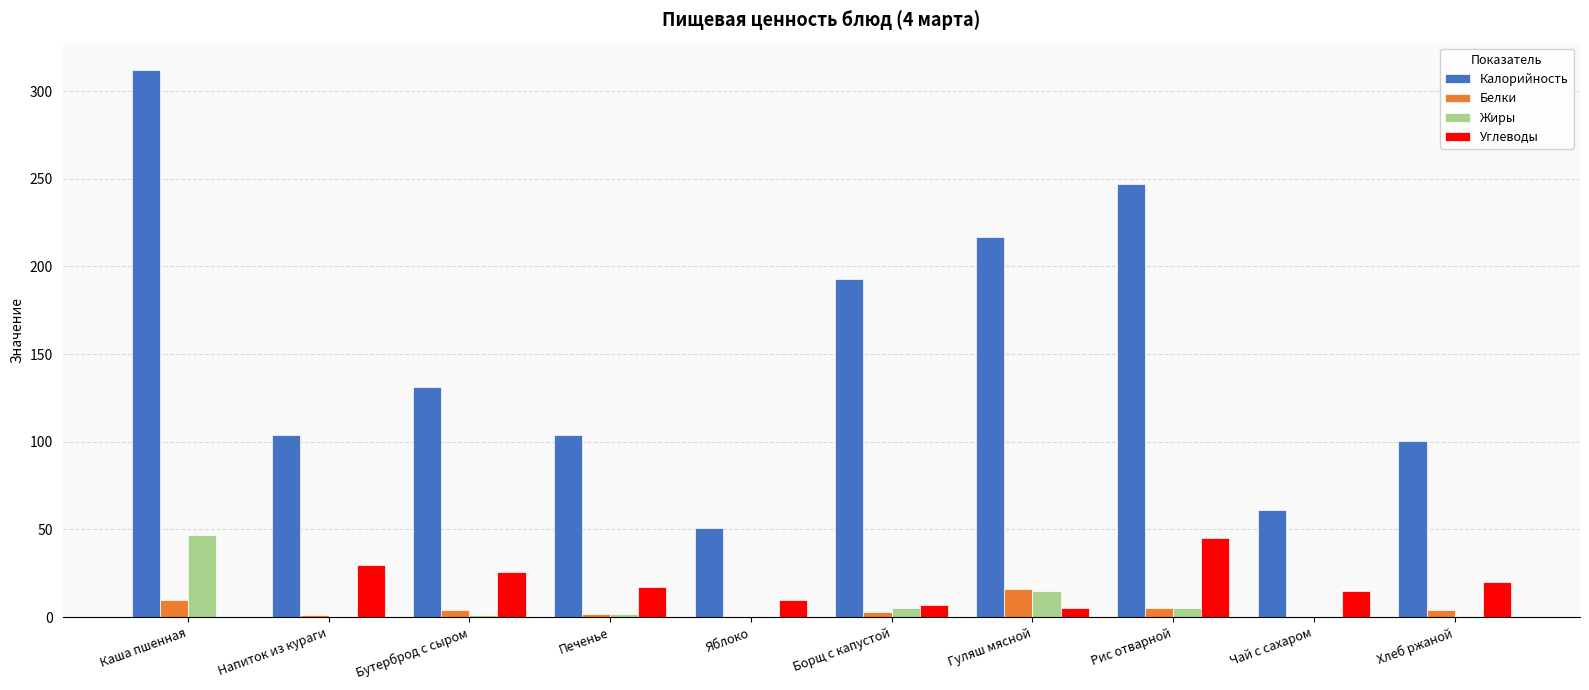

What are all the series names shown in the legend?

Калорийность, Белки, Жиры, Углеводы